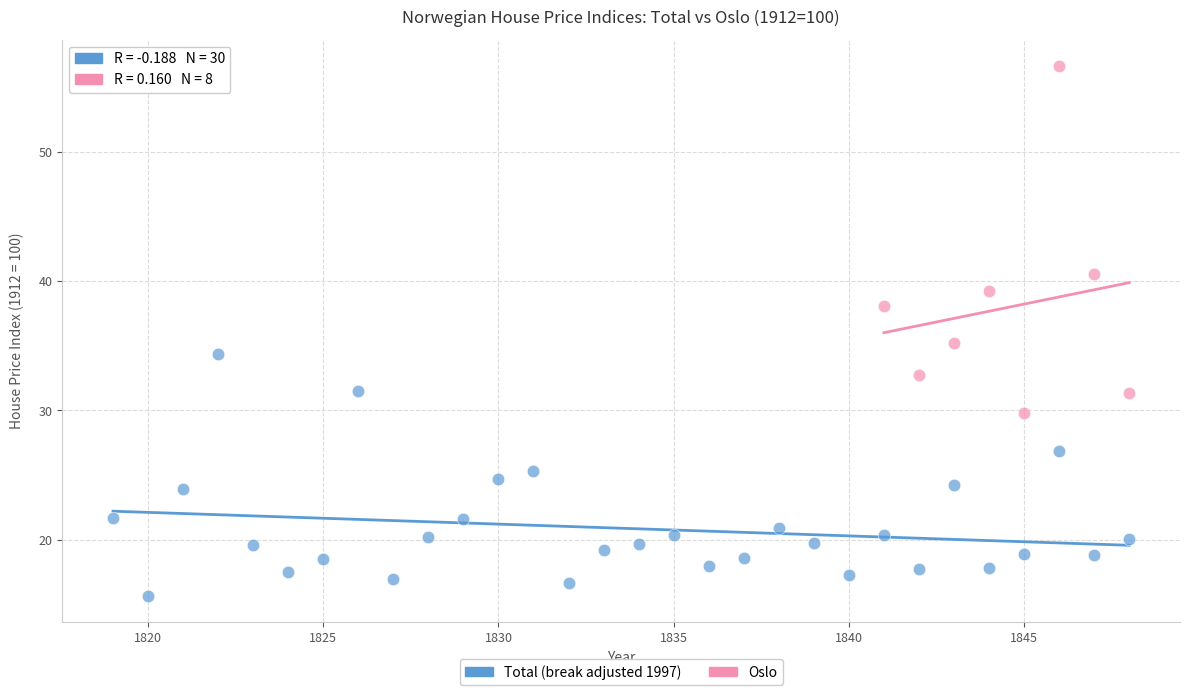

Which series contains the lowest Y value?

Total (break adjusted 1997)